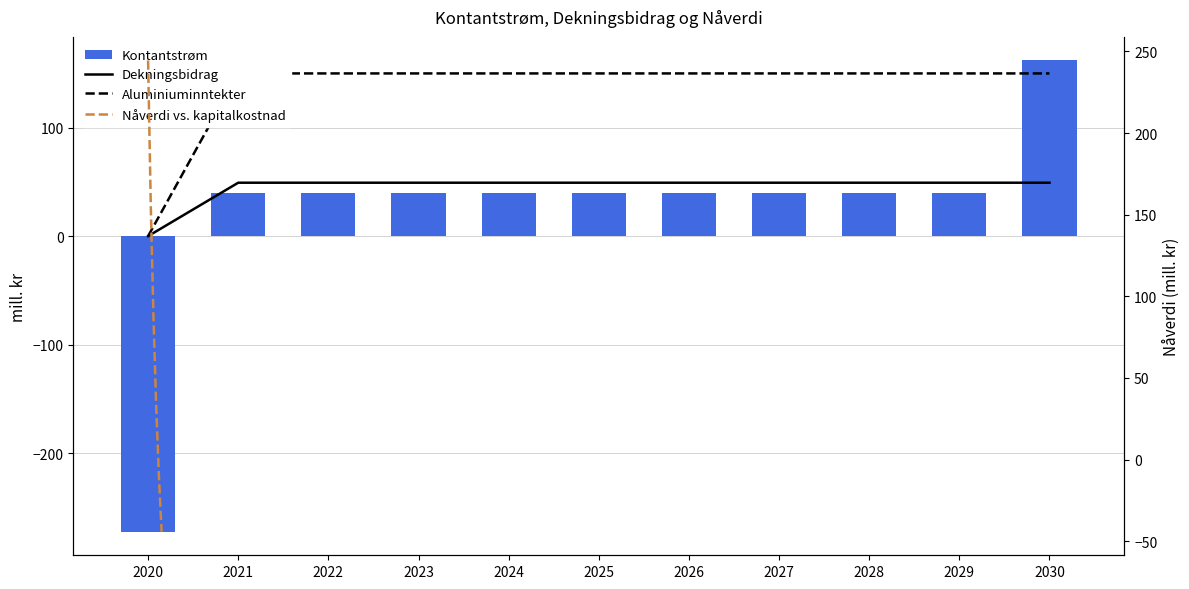

The value of Kontantstrøm at 2023 is 39.5. True or false?

True